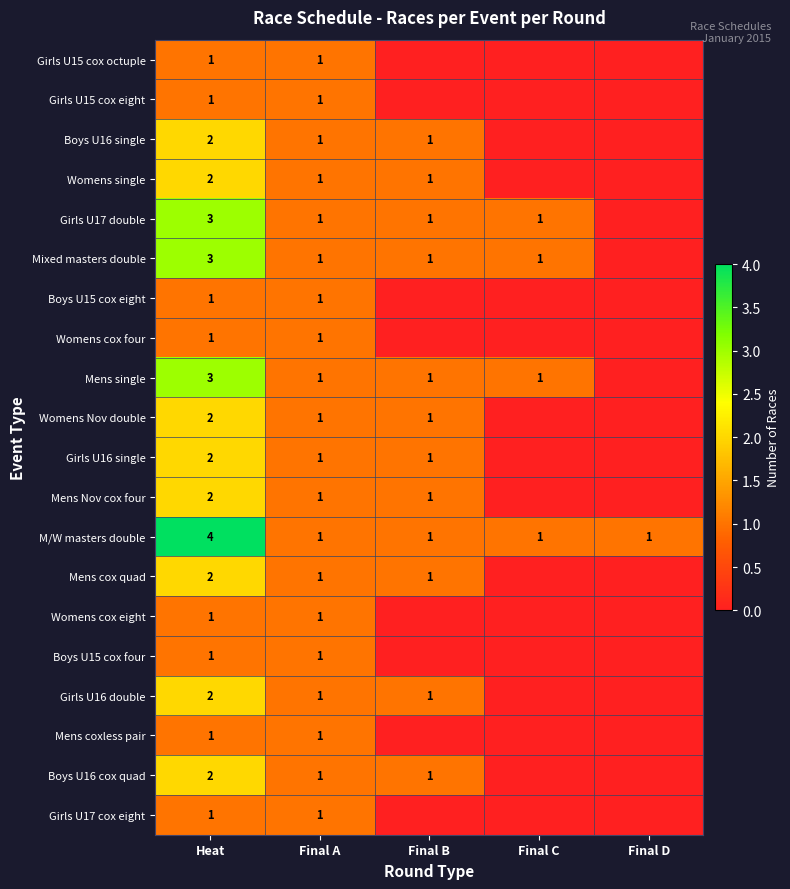

The value of Womens single at Final B is 1. True or false?

True